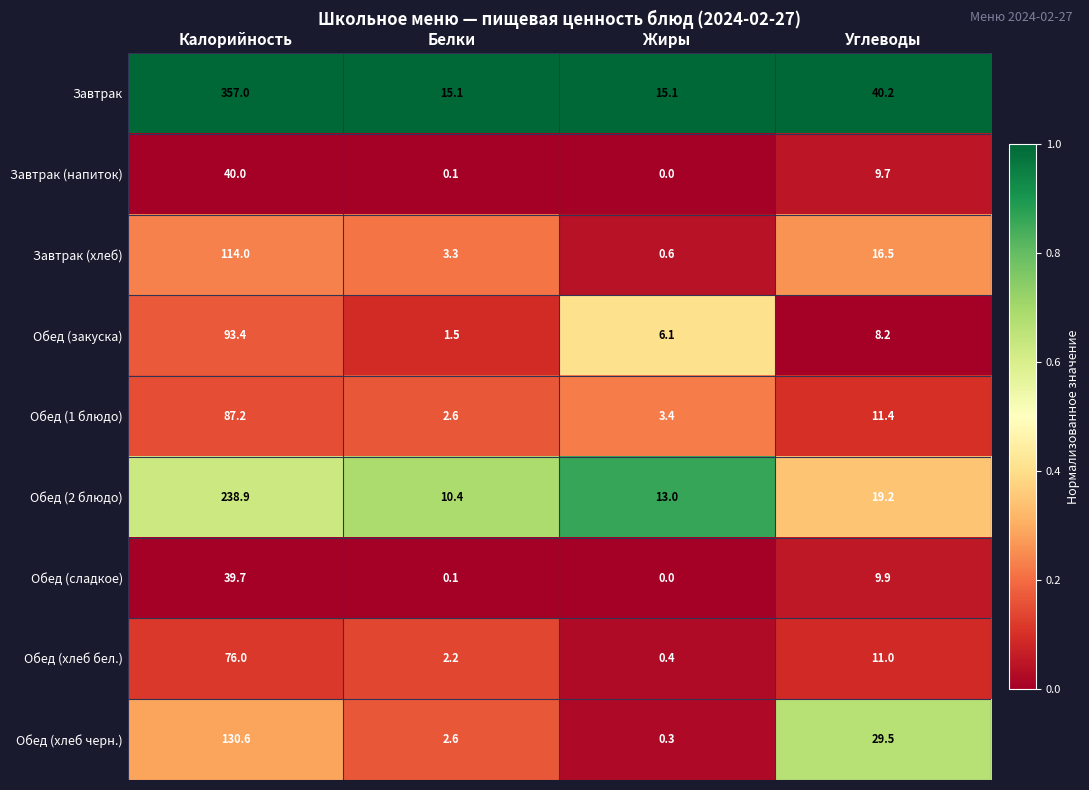

Is it true that Завтрак (хлеб) equals 0.6 at Жиры?

True